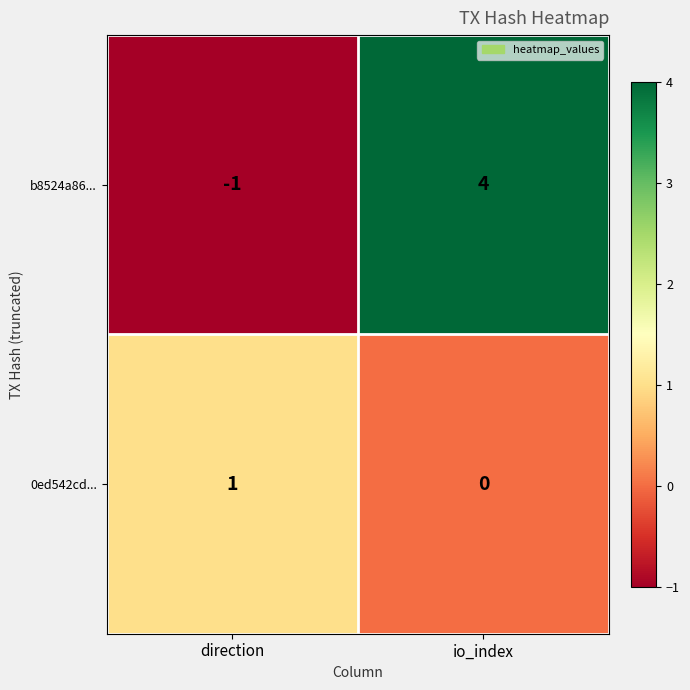

At which label is b8524a86... closest to 1?

direction